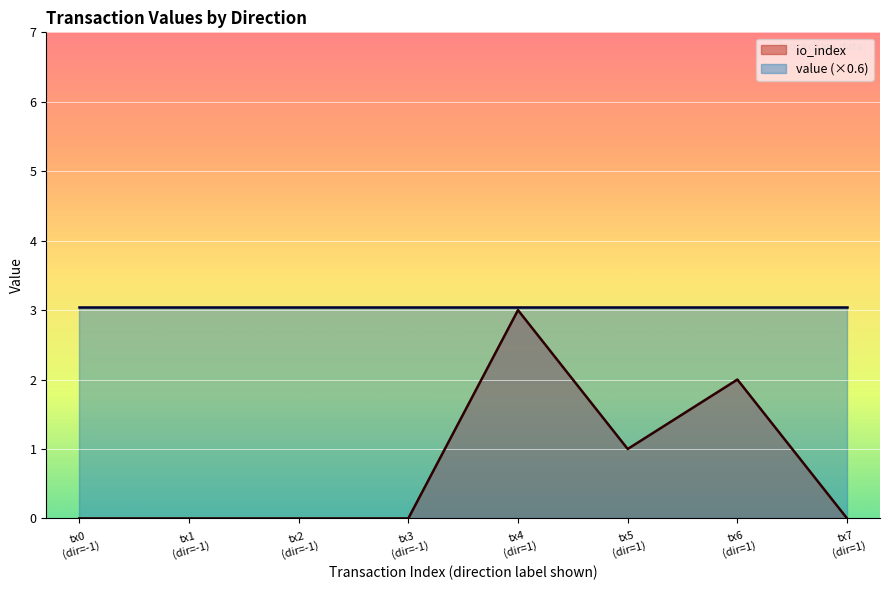

Count the values in the range 0 to 2.

7